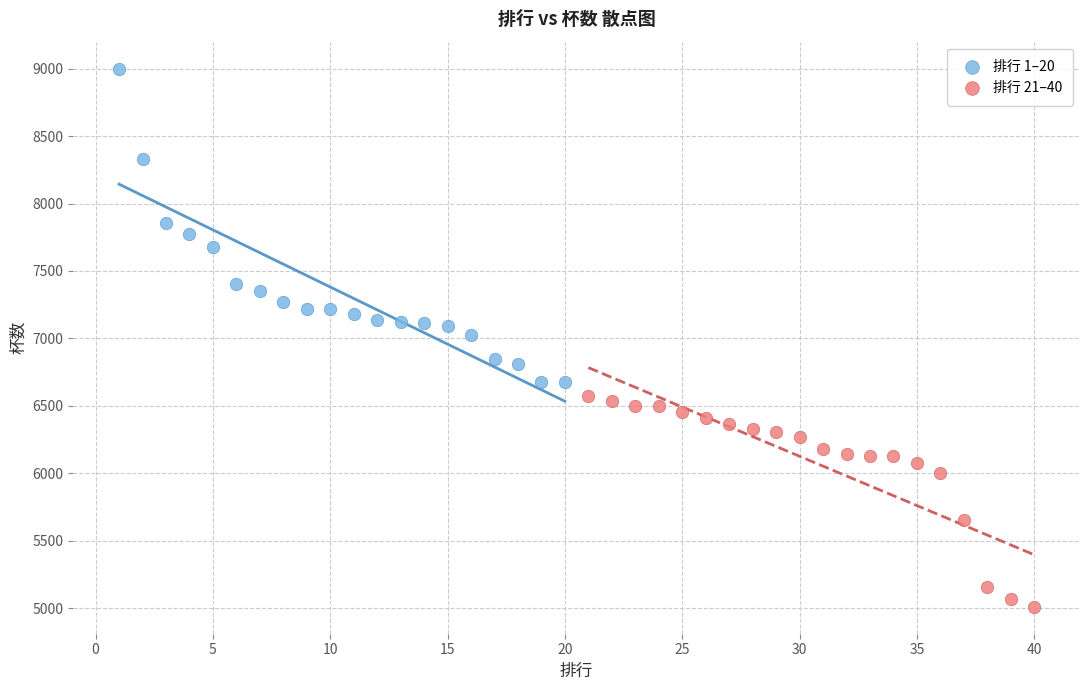

What are all the series names shown in the legend?

排行 1–20, 排行 21–40